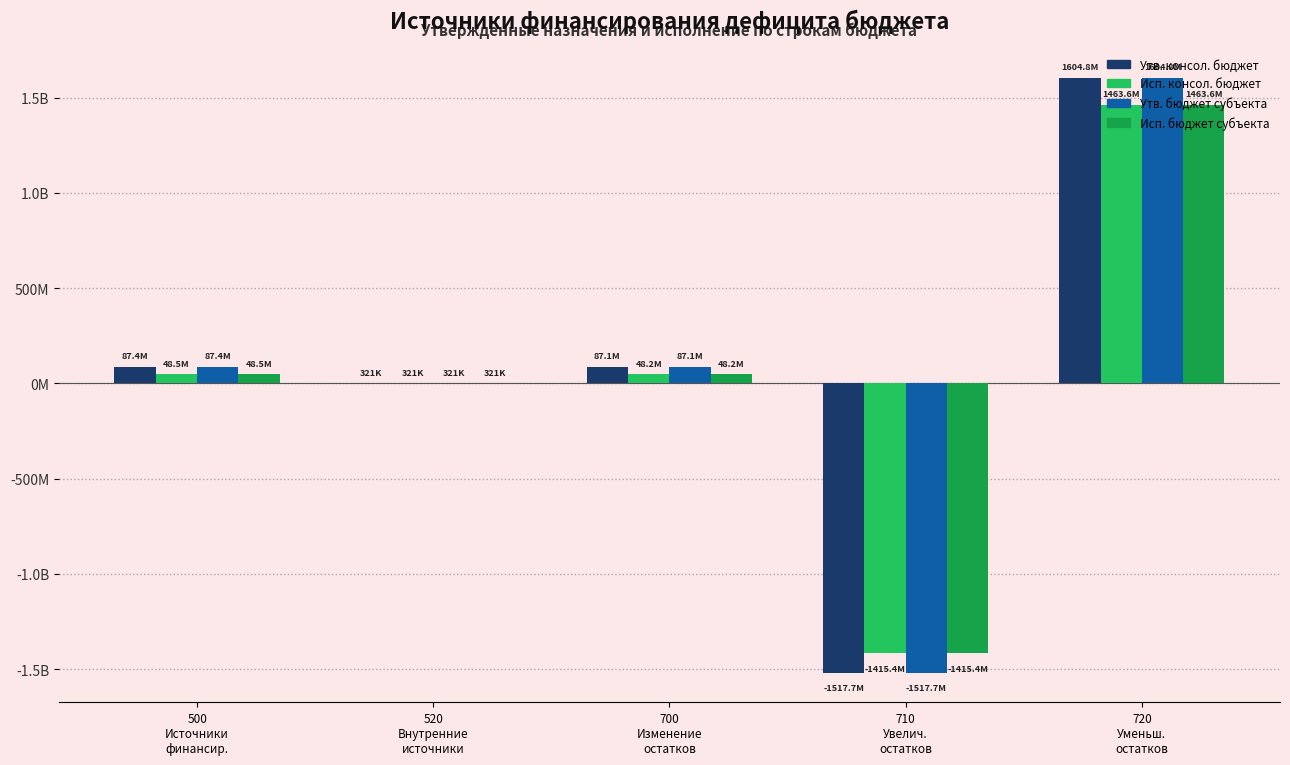

Which has a higher value, 700
Изменение
остатков or 520
Внутренние
источники?

700
Изменение
остатков